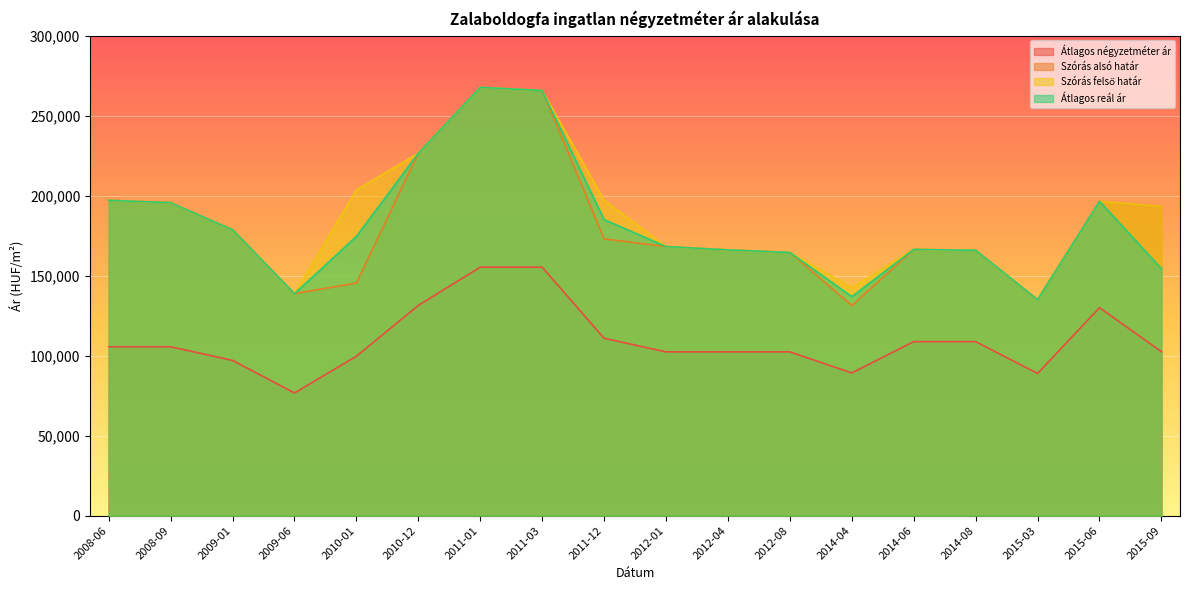

Where is the first local minimum for Átlagos reál ár?

2009-06